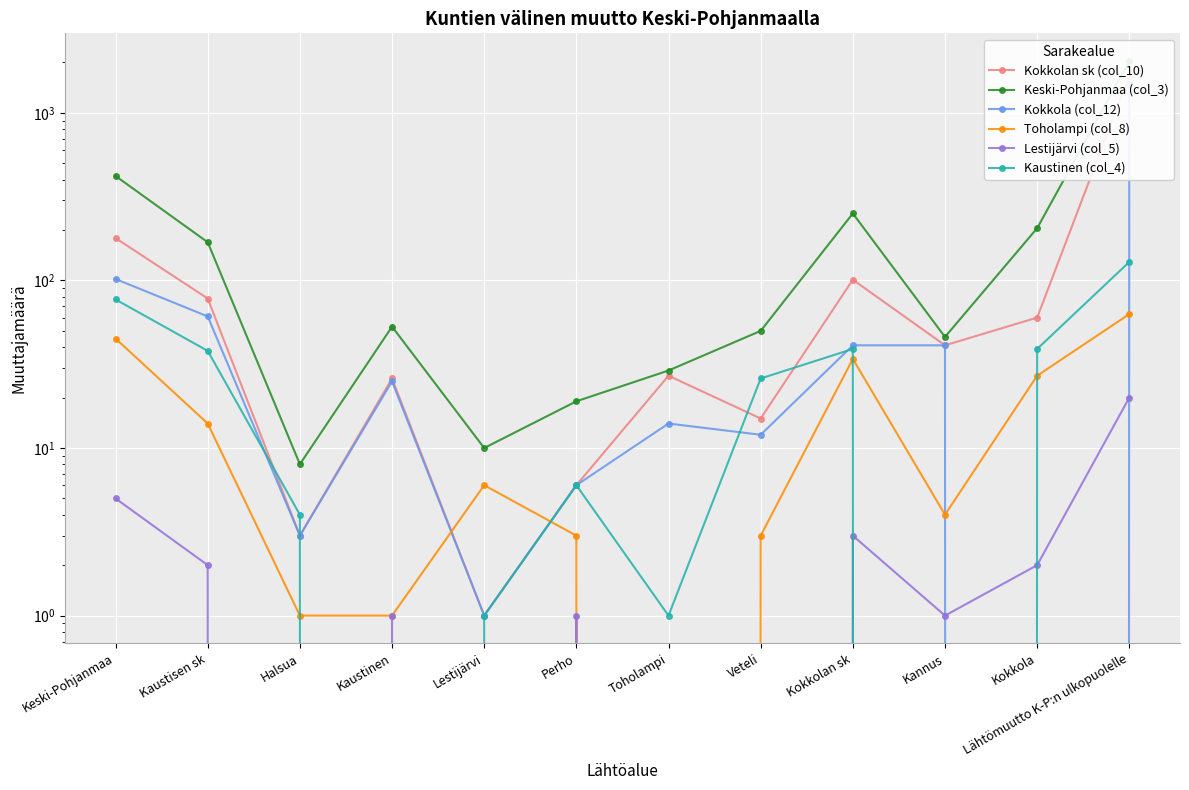

At which category is the sum across all series the highest?

Lähtömuutto K-P:n ulkopuolelle